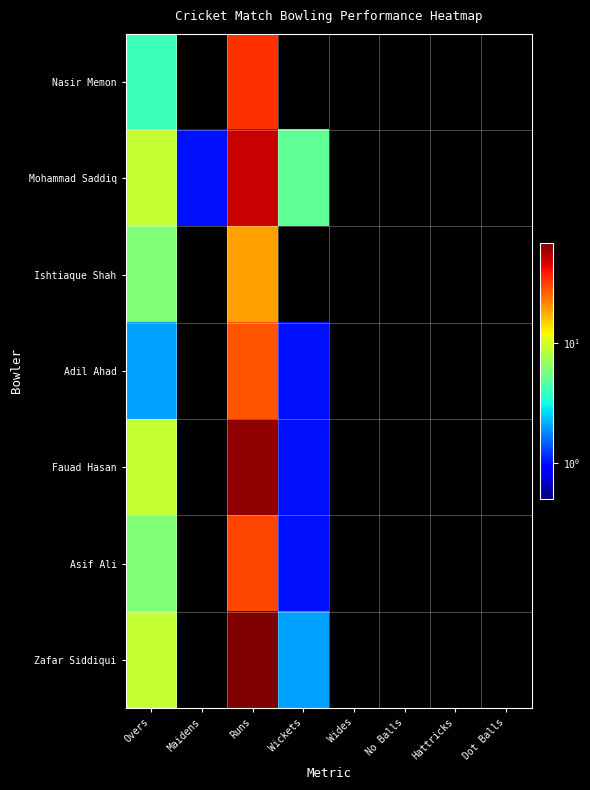

Reading right to left, transcribe all the data shown in this chart.

Nasir Memon: Dot Balls=0	Hattricks=0	No Balls=0	Wides=0	Wickets=0	Runs=34	Maidens=0	Overs=4
Mohammad Saddiq: Dot Balls=0	Hattricks=0	No Balls=0	Wides=0	Wickets=5	Runs=50	Maidens=1	Overs=9
Ishtiaque Shah: Dot Balls=0	Hattricks=0	No Balls=0	Wides=0	Wickets=0	Runs=19	Maidens=0	Overs=6
Adil Ahad: Dot Balls=0	Hattricks=0	No Balls=0	Wides=0	Wickets=1	Runs=28	Maidens=0	Overs=2
Fauad Hasan: Dot Balls=0	Hattricks=0	No Balls=0	Wides=0	Wickets=1	Runs=62	Maidens=0	Overs=9
Asif Ali: Dot Balls=0	Hattricks=0	No Balls=0	Wides=0	Wickets=1	Runs=30	Maidens=0	Overs=6
Zafar Siddiqui: Dot Balls=0	Hattricks=0	No Balls=0	Wides=0	Wickets=2	Runs=67	Maidens=0	Overs=9